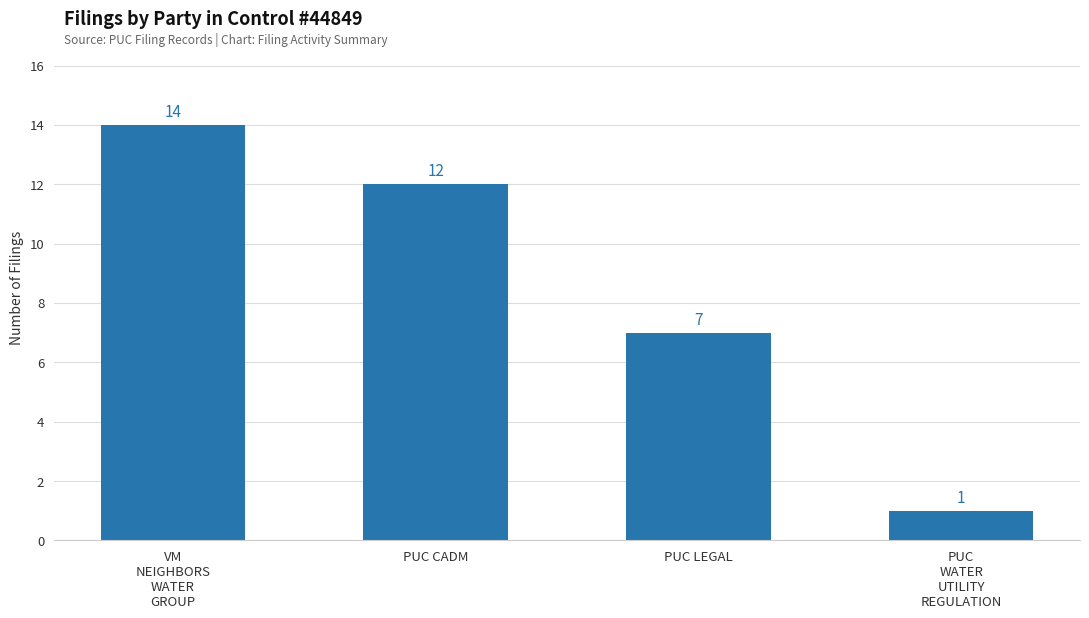

Reading left to right, list all the values displayed in this chart.

14	12	7	1